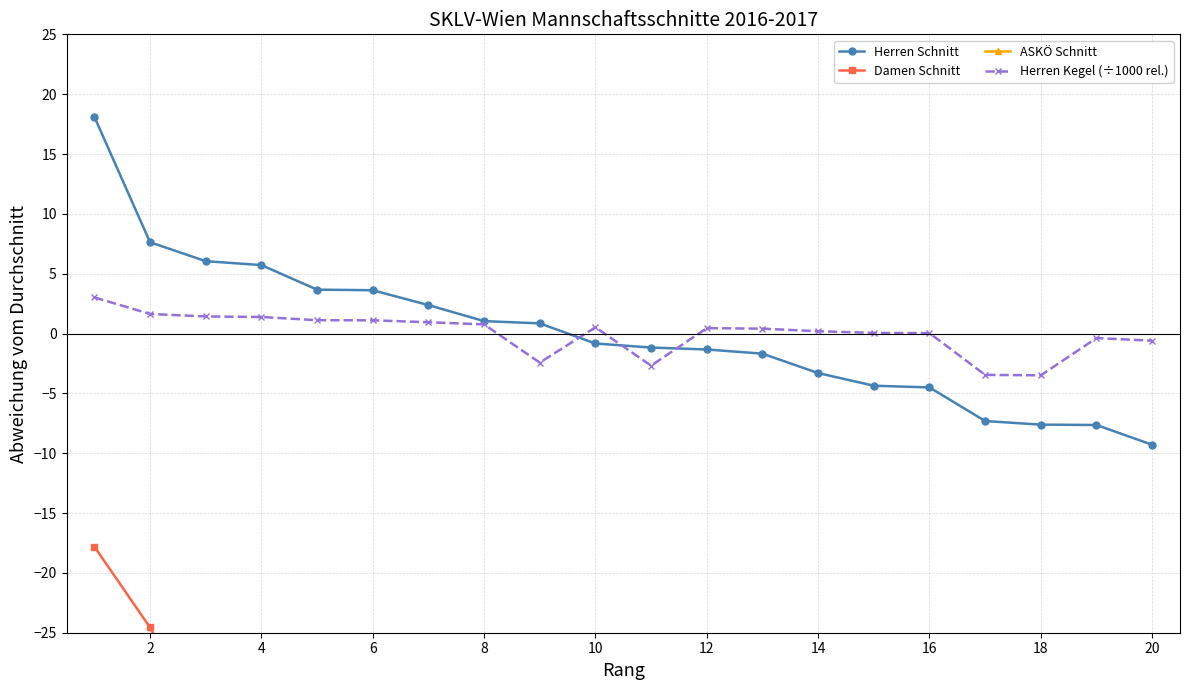

What is the lowest value of the Herren Kegel series?

-3.5